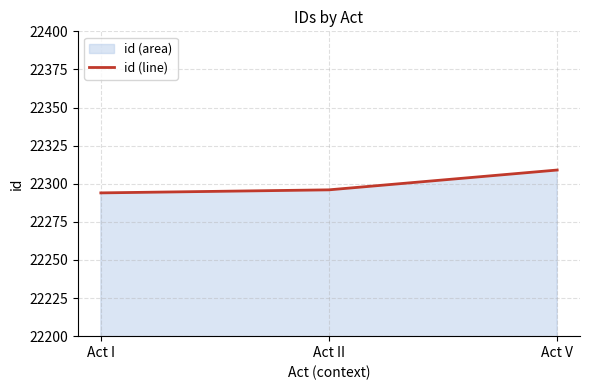

How many lines are shown in the chart?

1